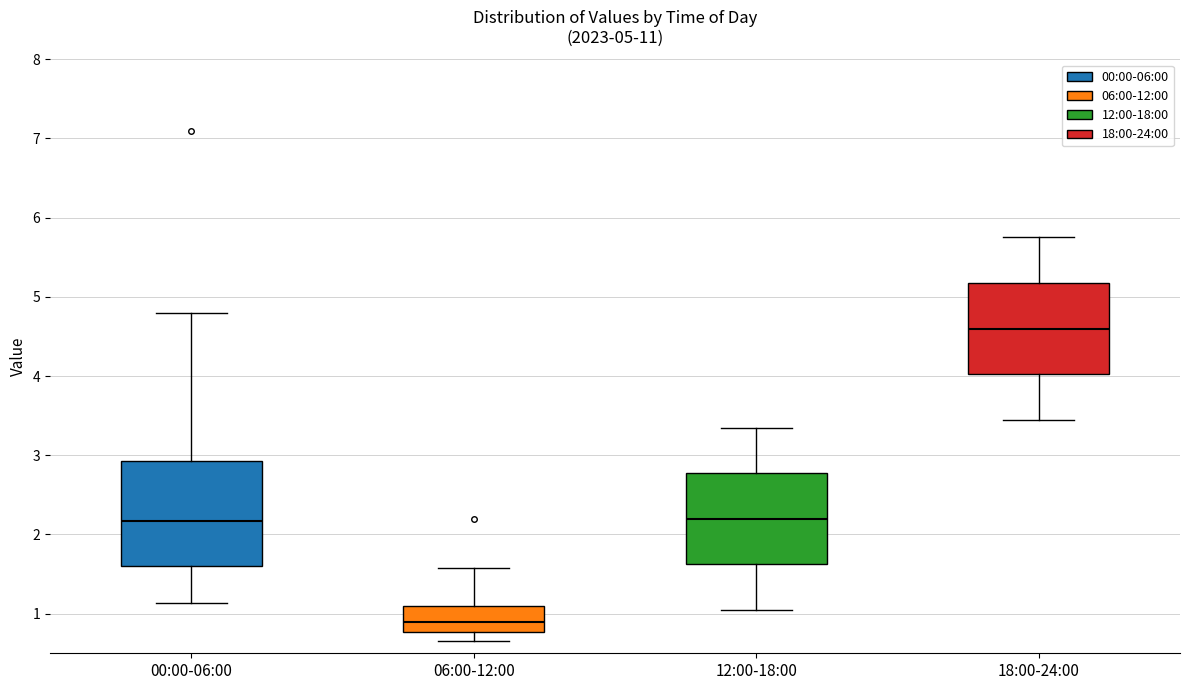

Which box is the tallest, from its lower edge to its upper edge?

00:00-06:00